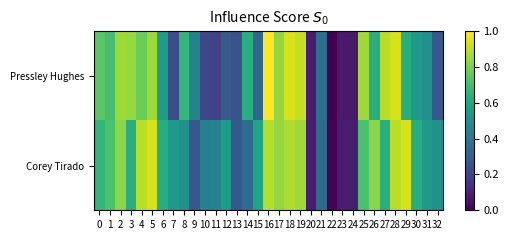

How many categories are shown in the chart?

33